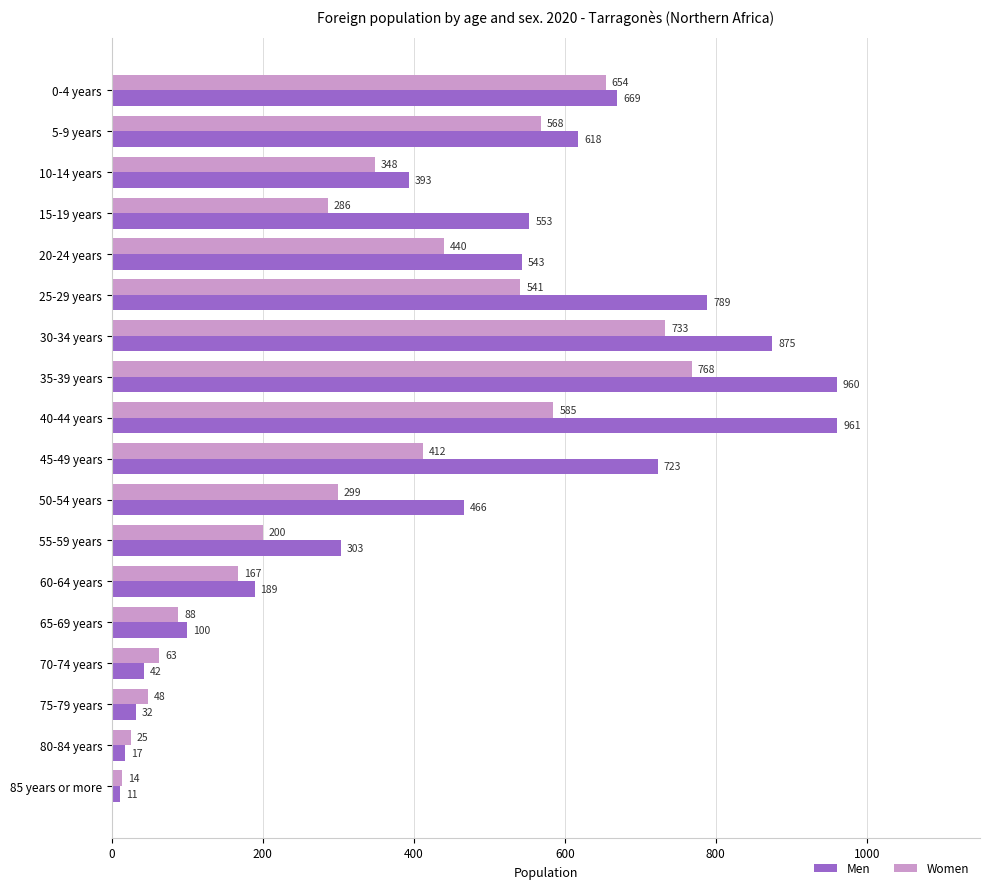

The value of Women at 30-34 years is 162. True or false?

False